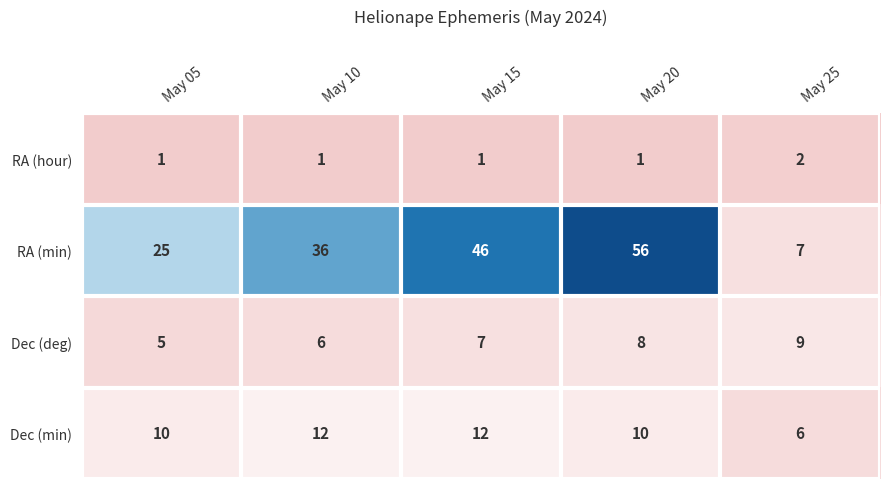

What is the difference between the Dec (min) values at May 05 and May 25?

4